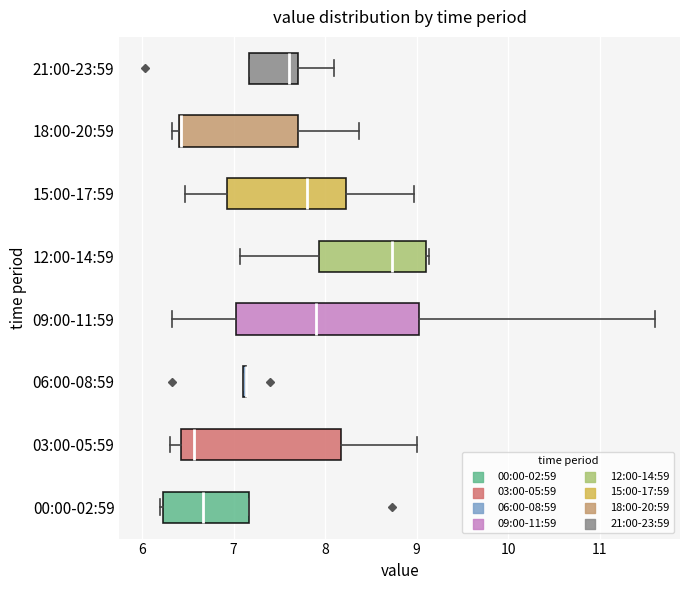

Reading bottom to top, transcribe this box plot: for each box, give where its median line is, the range the box spans, and where its two whiskers end, as read against the x-axis. The values are not printed on the chart, so give them approximately, as read against the axis.

00:00-02:59: median 6.7, box 6.2 to 7.2, whiskers 6.2 (just left of the box's left edge) to 7.2
03:00-05:59: median 6.6, box 6.4 to 8.2, whiskers 6.3 to 9.0
06:00-08:59: box collapsed to a line at 7.1, whiskers 7.1 to 7.1
09:00-11:59: median 7.9, box 7.0 to 9.0, whiskers 6.3 to 11.6
12:00-14:59: median 8.7, box 7.9 to 9.1, whiskers 7.1 to 9.1 (just right of the box's right edge)
15:00-17:59: median 7.8, box 6.9 to 8.2, whiskers 6.5 to 9.0
18:00-20:59: median 6.4, box 6.4 to 7.7, whiskers 6.3 to 8.4
21:00-23:59: median 7.6, box 7.2 to 7.7, whiskers 7.2 to 8.1